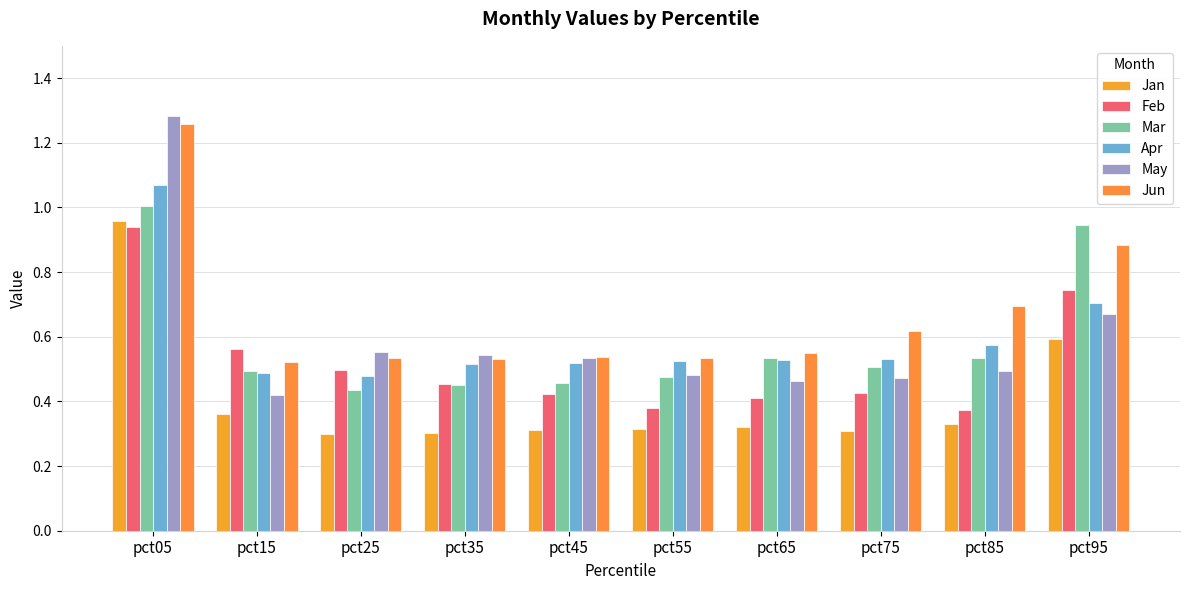

Reading left to right, list all the values displayed in this chart.

Jan: pct05=1.0	pct15=0.4	pct25=0.3	pct35=0.3	pct45=0.3	pct55=0.3	pct65=0.3	pct75=0.3	pct85=0.3	pct95=0.6
Feb: pct05=0.9	pct15=0.6	pct25=0.5	pct35=0.5	pct45=0.4	pct55=0.4	pct65=0.4	pct75=0.4	pct85=0.4	pct95=0.7
Mar: pct05=1.0	pct15=0.5	pct25=0.4	pct35=0.5	pct45=0.5	pct55=0.5	pct65=0.5	pct75=0.5	pct85=0.5	pct95=0.9
Apr: pct05=1.1	pct15=0.5	pct25=0.5	pct35=0.5	pct45=0.5	pct55=0.5	pct65=0.5	pct75=0.5	pct85=0.6	pct95=0.7
May: pct05=1.3	pct15=0.4	pct25=0.6	pct35=0.5	pct45=0.5	pct55=0.5	pct65=0.5	pct75=0.5	pct85=0.5	pct95=0.7
Jun: pct05=1.3	pct15=0.5	pct25=0.5	pct35=0.5	pct45=0.5	pct55=0.5	pct65=0.6	pct75=0.6	pct85=0.7	pct95=0.9